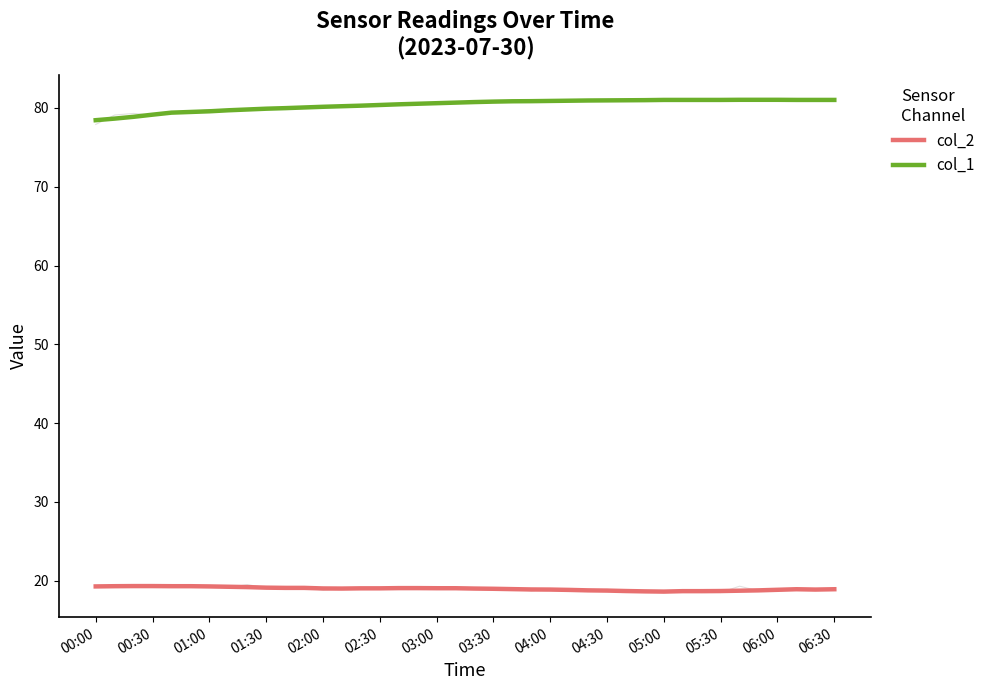

List the series in order of their overall mean, highest first.

col_1, col_2